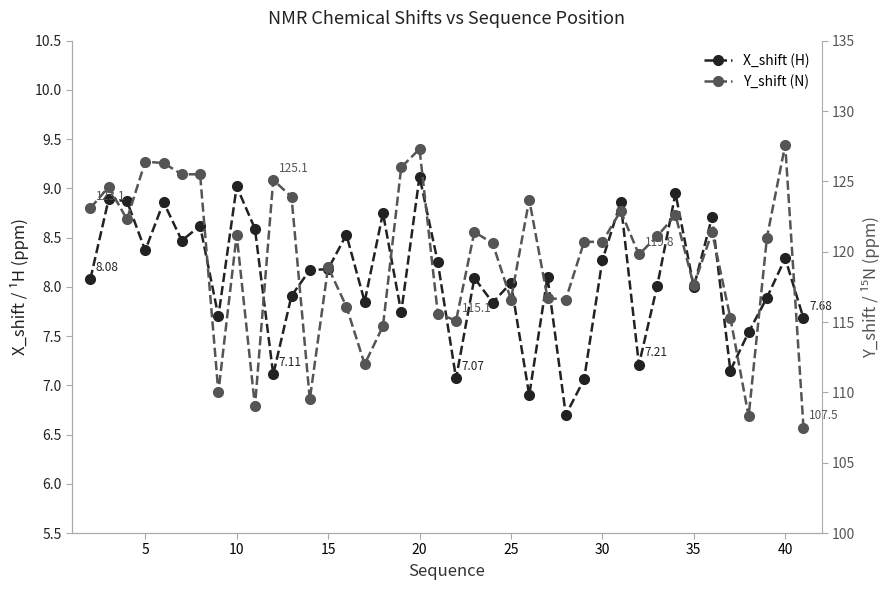

What is the maximum value shown in the chart?

127.6